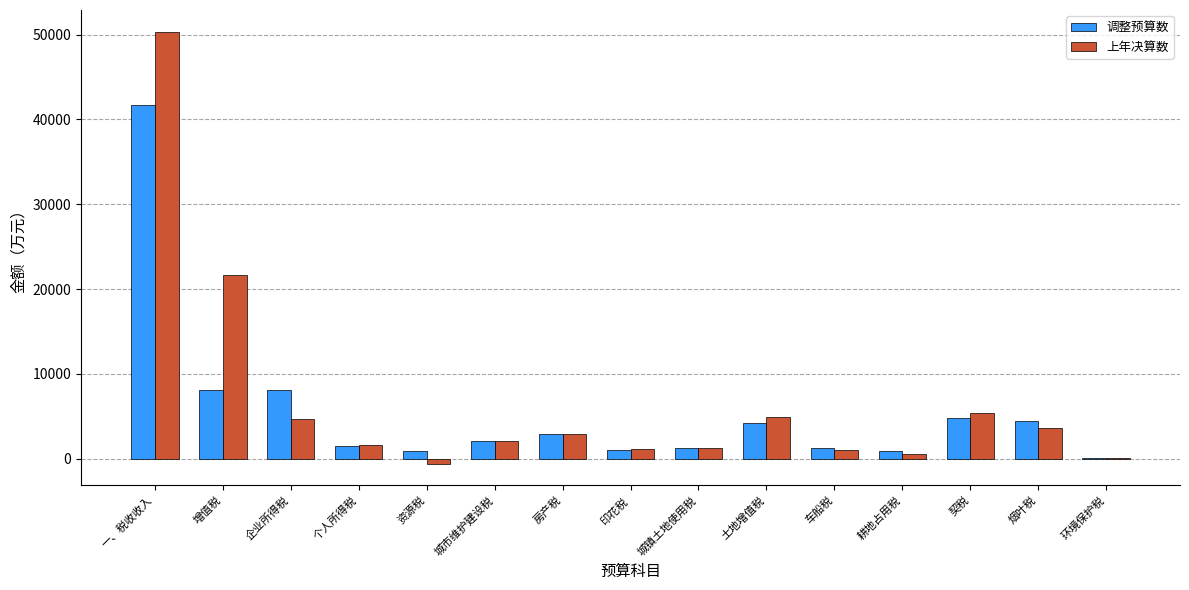

What is the sum of all 调整预算数 values?

83461